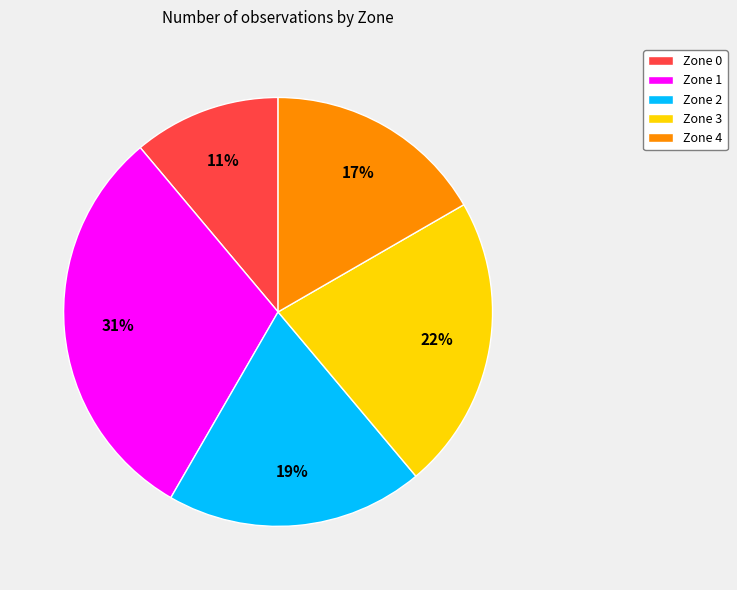

Count the number of slices in the pie.

5